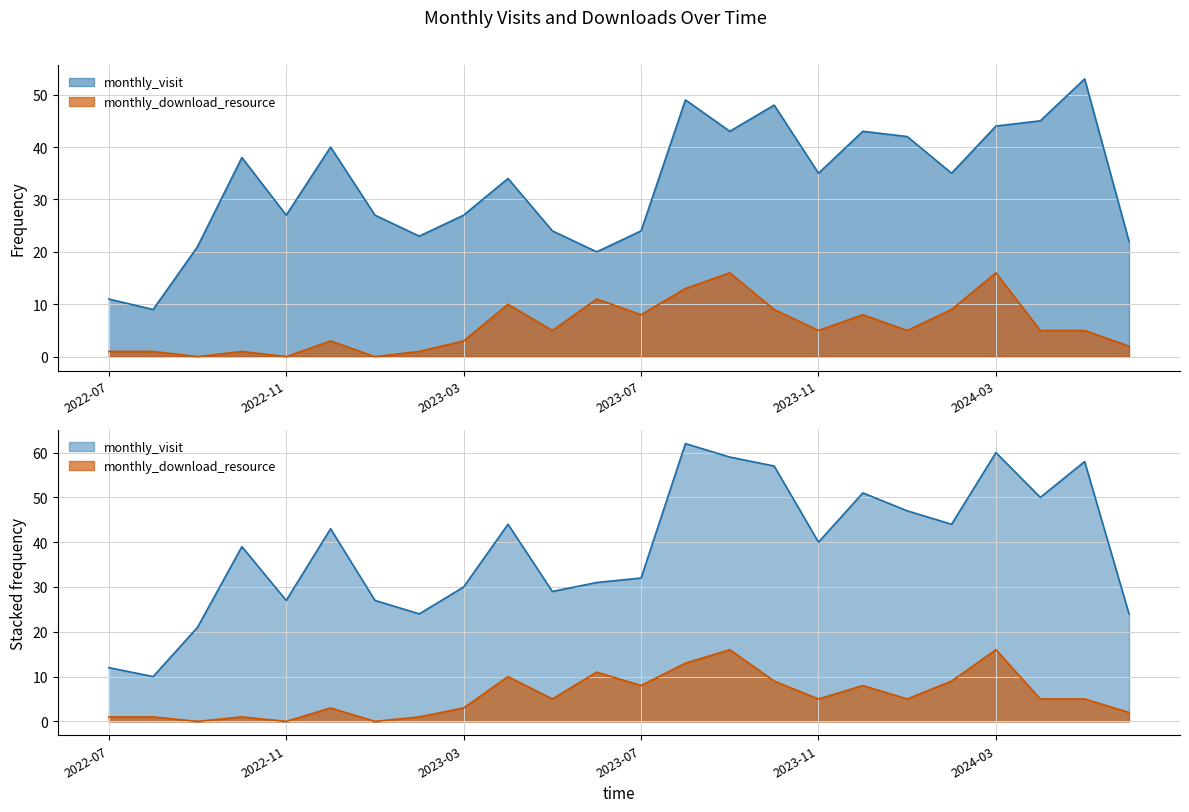

Count the number of data series in this chart.

2